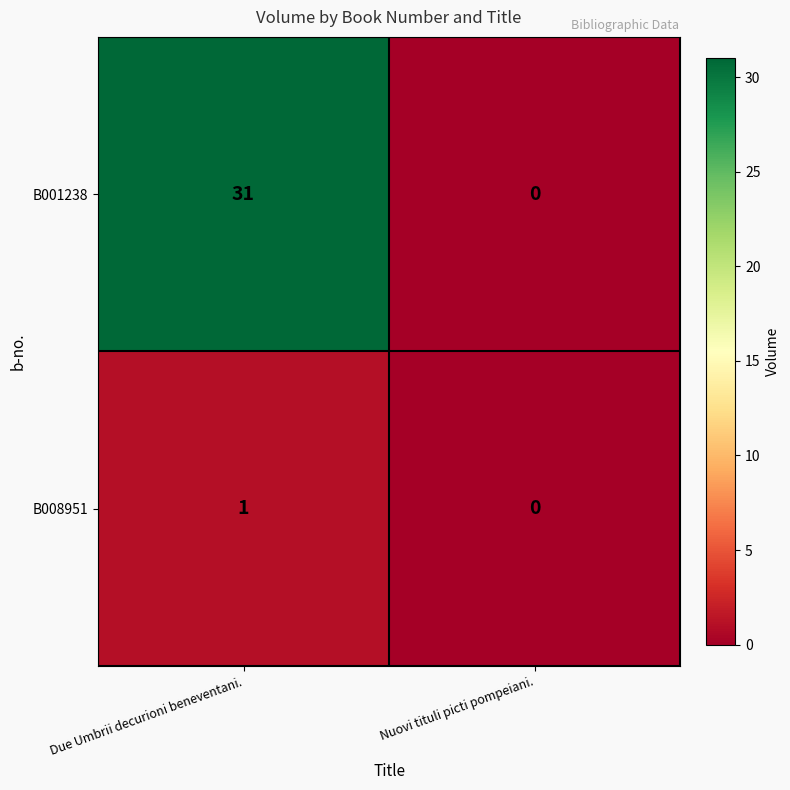

Rank the series at Due Umbrii decurioni beneventani. from lowest to highest value.

B008951, B001238